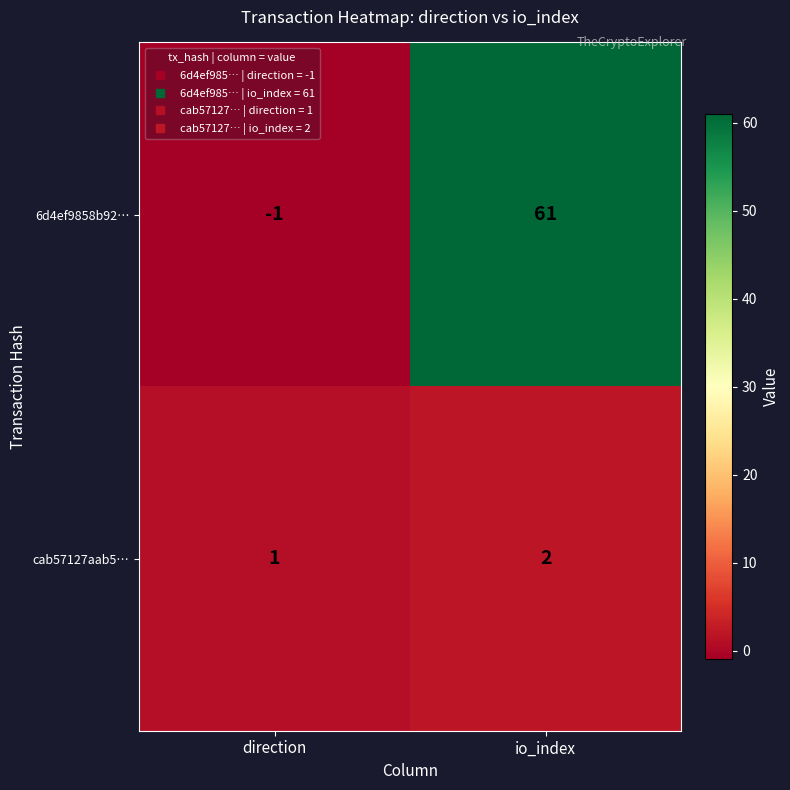

What is the sum of the cab57127aab5… values at direction and io_index?

3